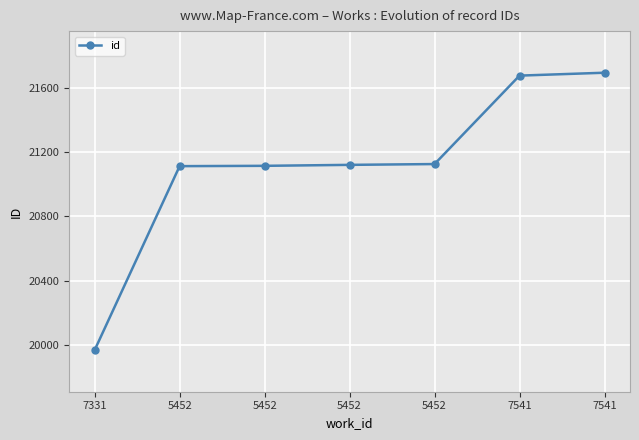

How many values are below 21121?

3